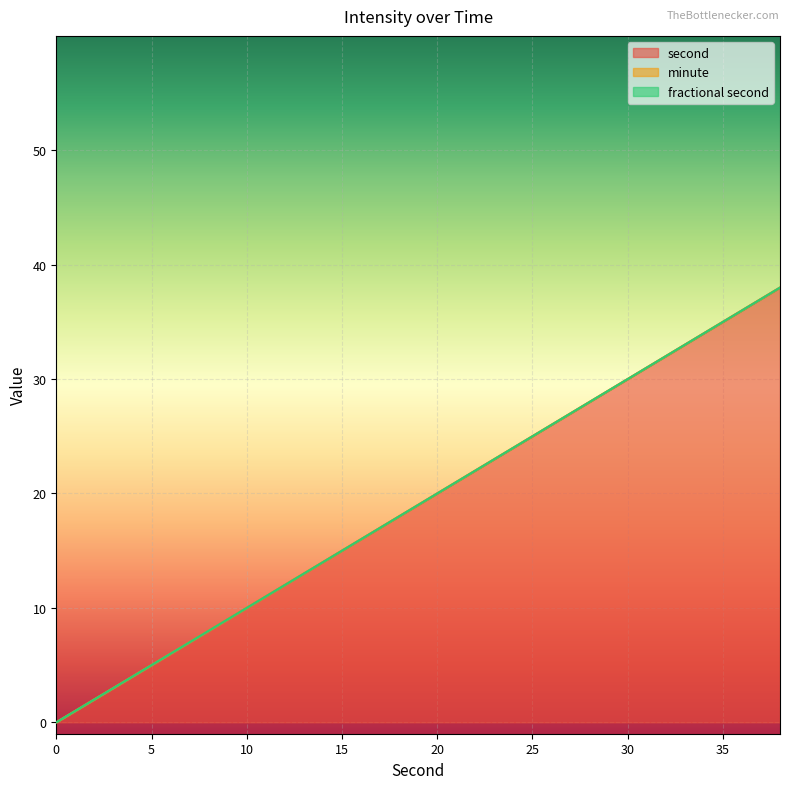

Is it true that minute equals 0 at 14?

True